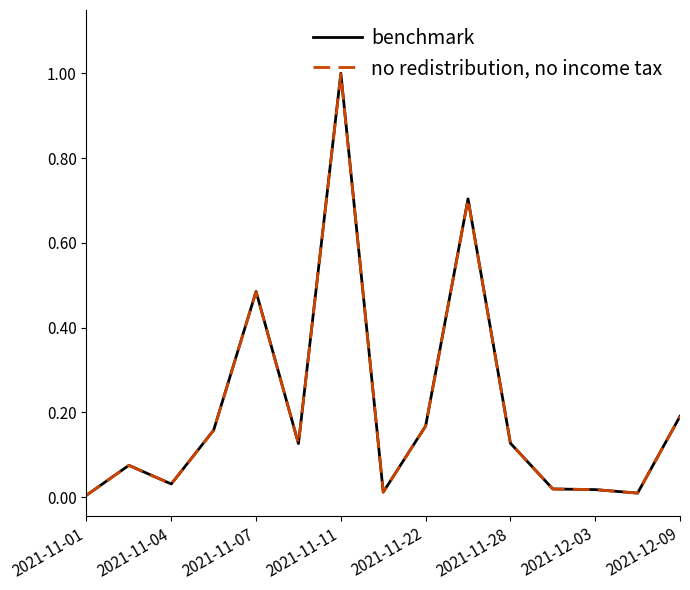

How many categories are shown in the chart?

15